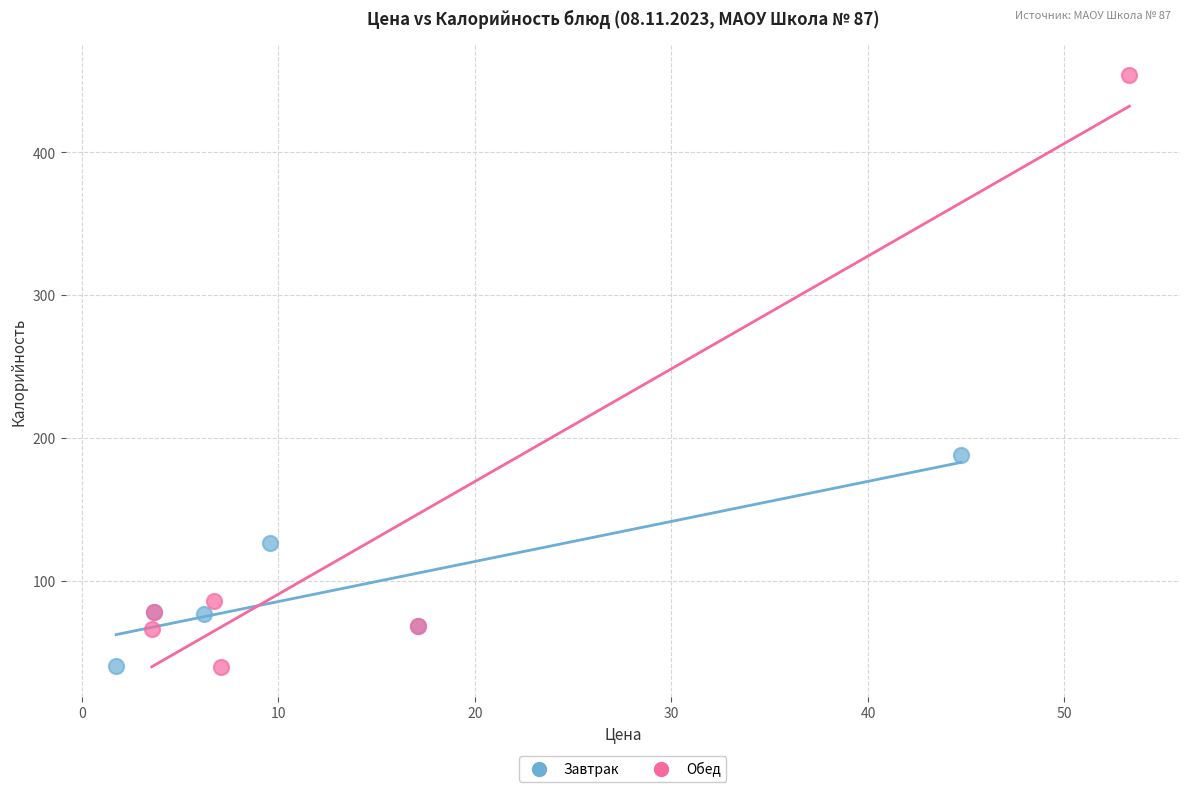

Which series reaches the maximum Y coordinate?

Обед